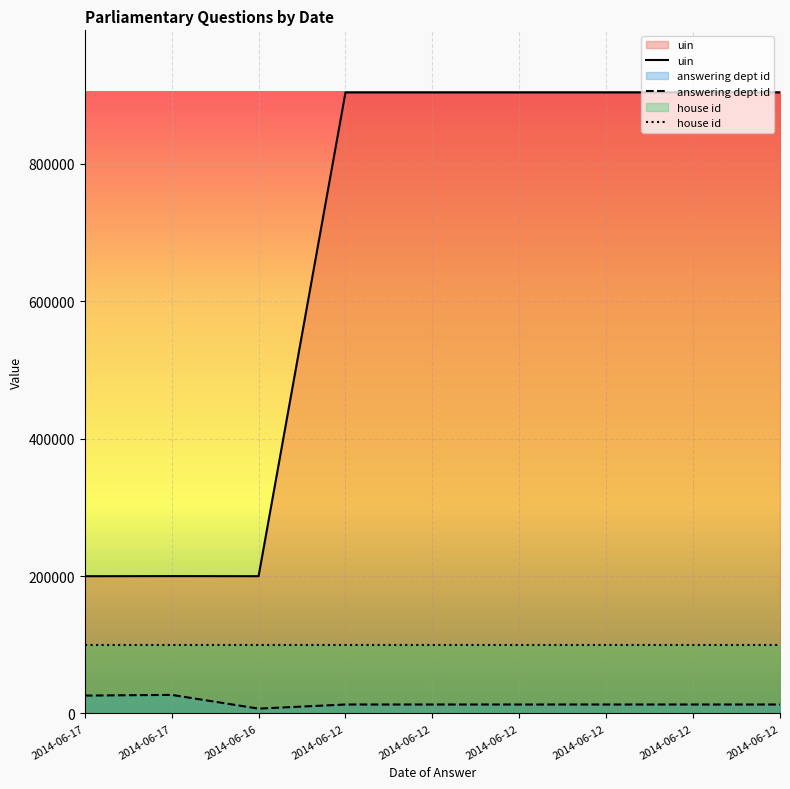

True or false: uin has a value of 904186 at 2014-06-12.

True